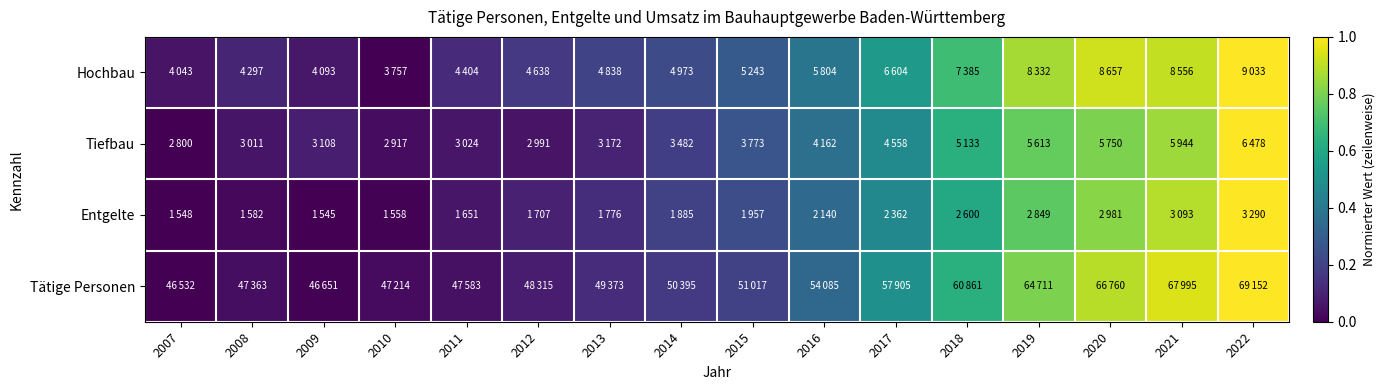

At which category does the chart reach its minimum across all series?

2010